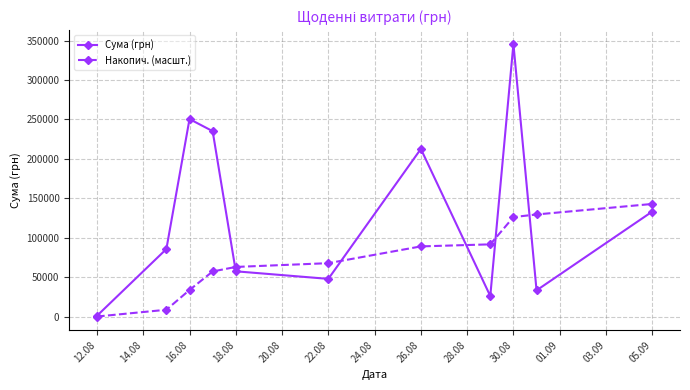

Rank the series by their maximum value, from lowest to highest.

Накопич. (масшт.), Сума (грн)